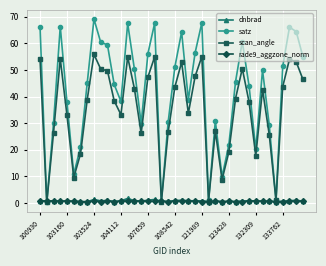

Which series has the largest total across all categories?

satz